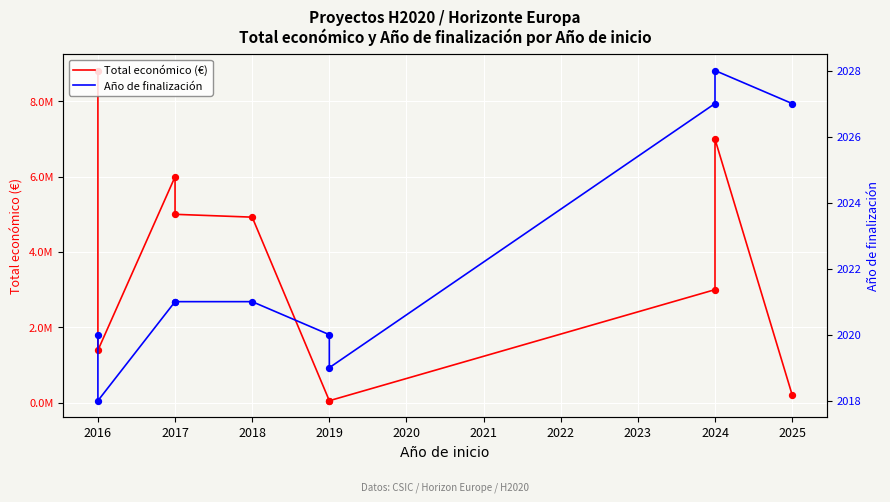

Is the value of Año de finalización at 2019 greater than the value of Total económico (€) at 2016?

No